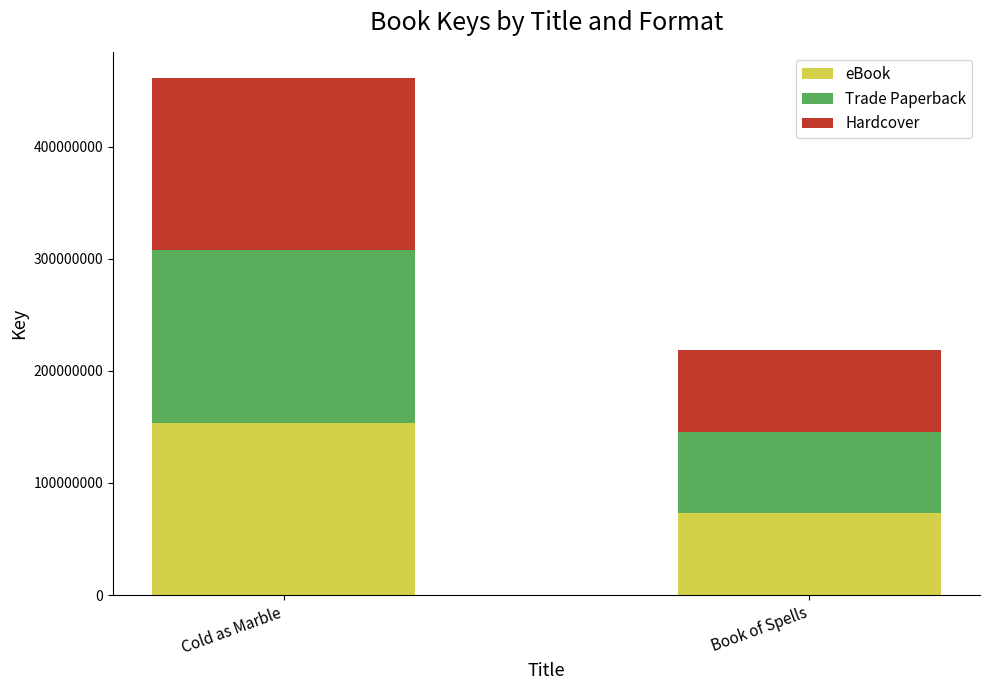

What is the difference between the eBook values at Book of Spells and Cold as Marble?

80877033